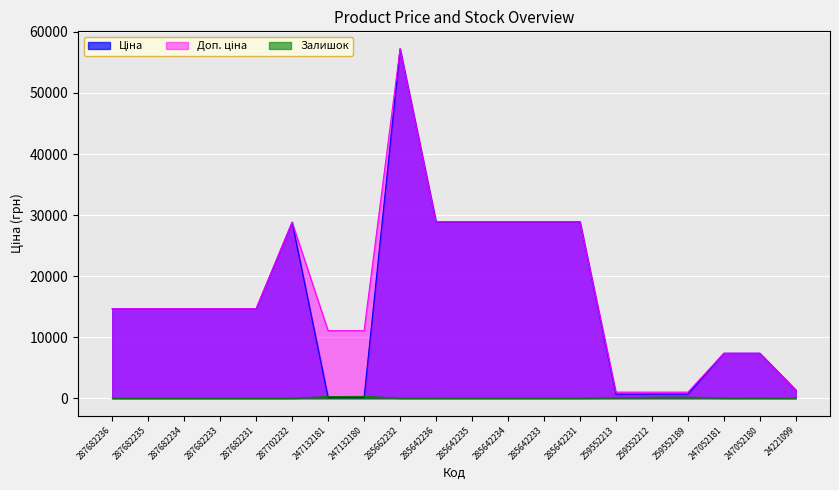

True or false: Ціна has more than 2 interior local peaks.

False